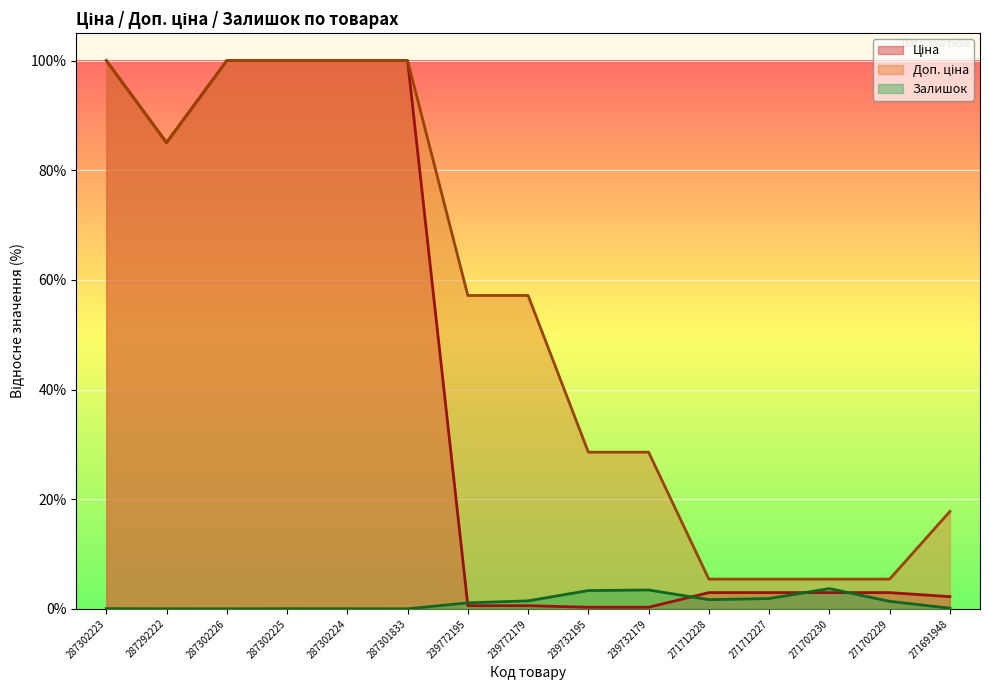

Which label corresponds to the smallest value in the chart?

287302226